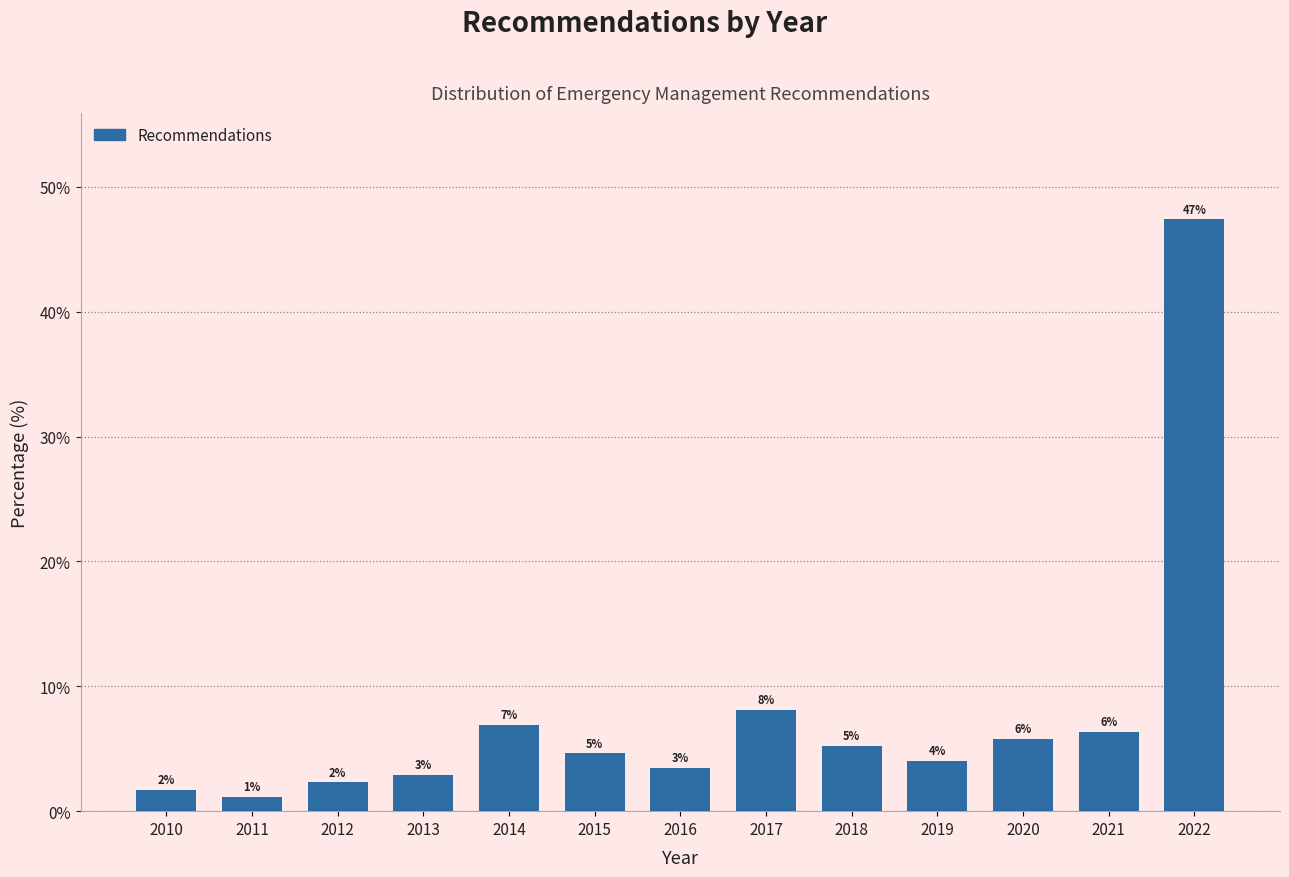

How many bars are there in total?

13